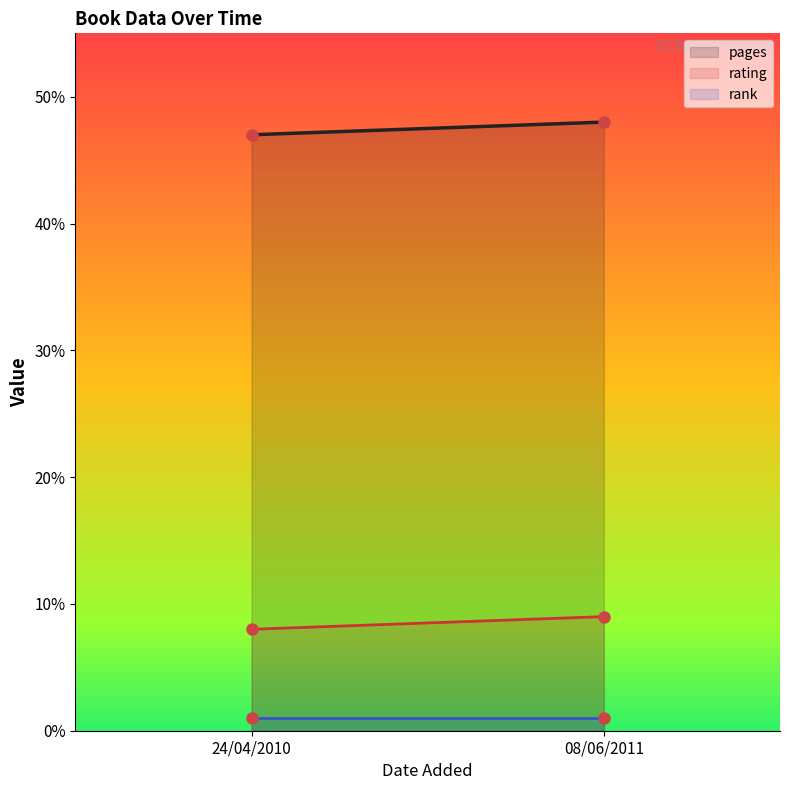

Which label corresponds to the smallest value in the chart?

24/04/2010